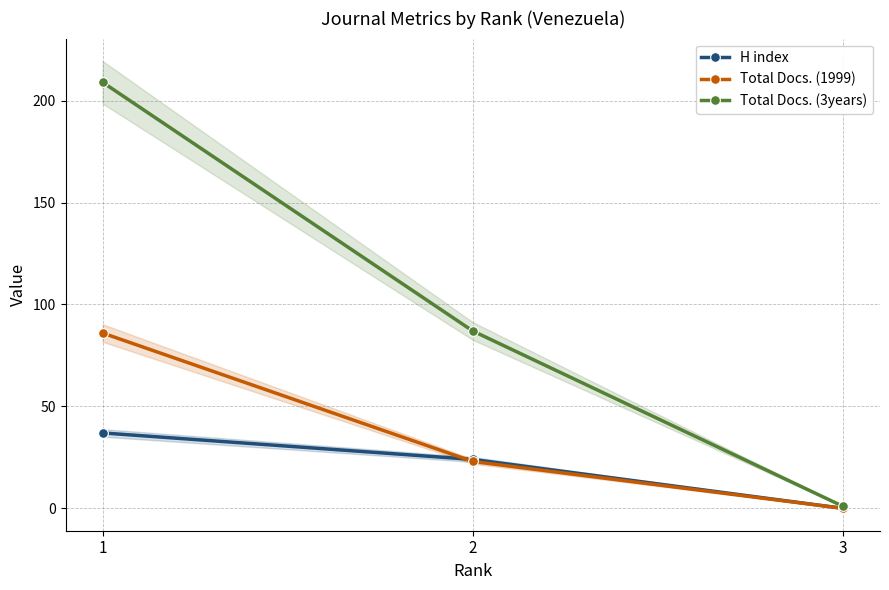

Reading left to right, list all the values displayed in this chart.

H index: 37	24	0
Total Docs. (1999): 86	23	0
Total Docs. (3years): 209	87	1